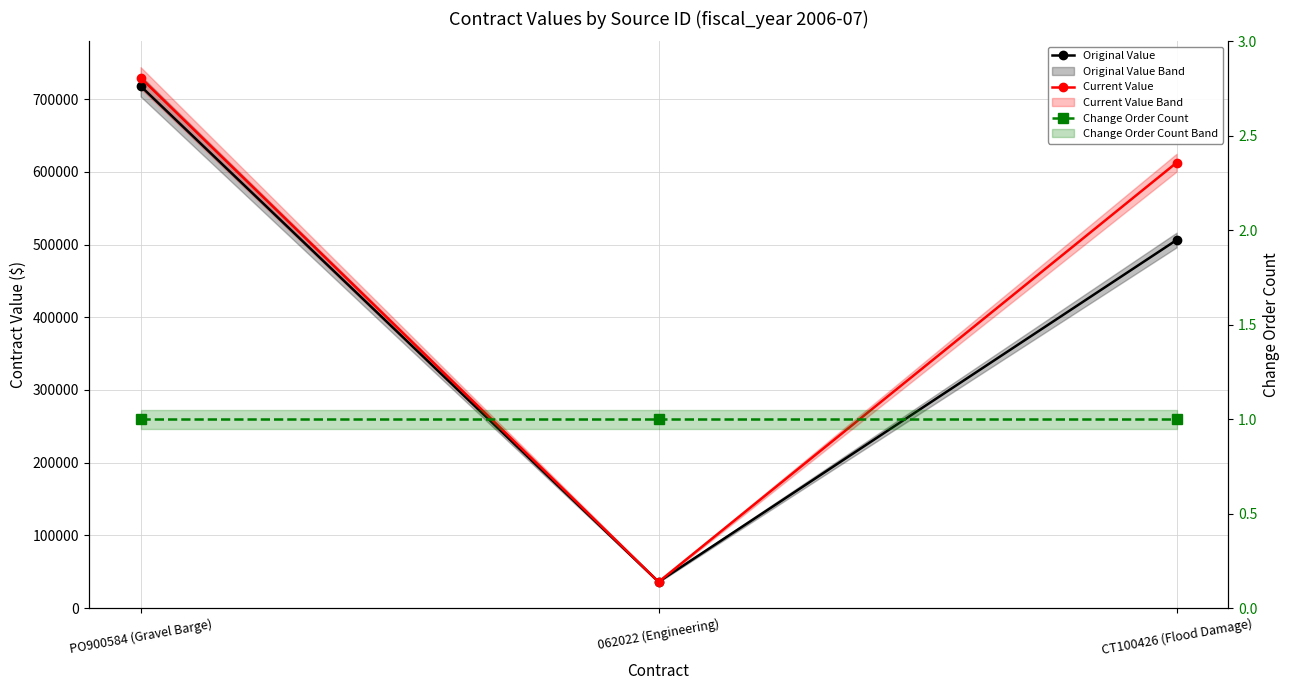

At which category is the sum across all series the highest?

PO900584 (Gravel Barge)